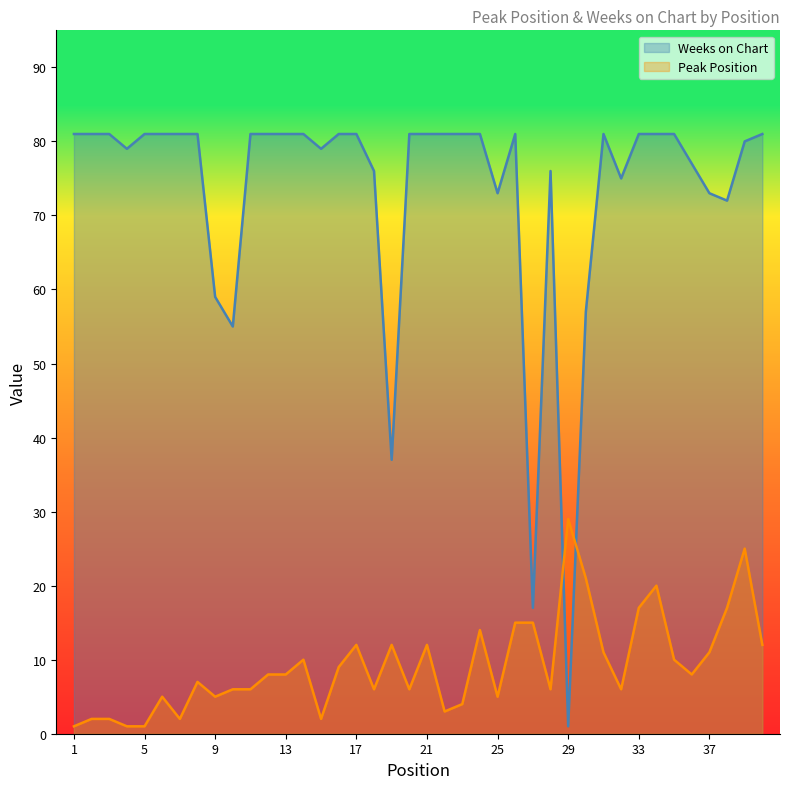

List the series in order of their peak value, lowest first.

Peak Position, Weeks on Chart